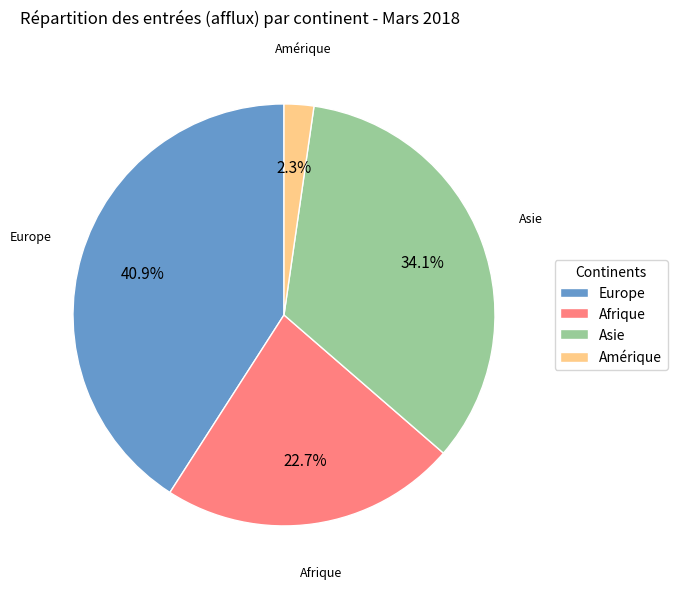

True or false: Afrique accounts for 23% of the total.

True